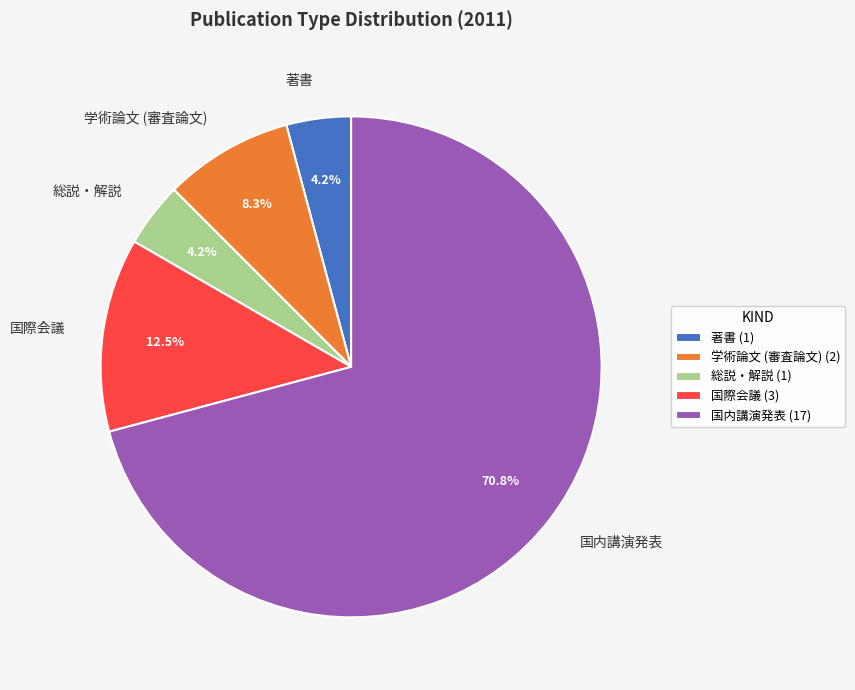

How many segments does this pie chart have?

5